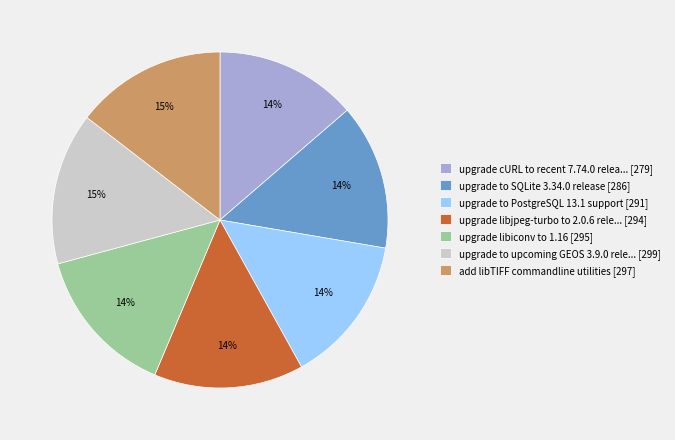

To the nearest percent, what percentage of the pie is upgrade to upcoming GEOS 3.9.0 rele... [299]?

15%